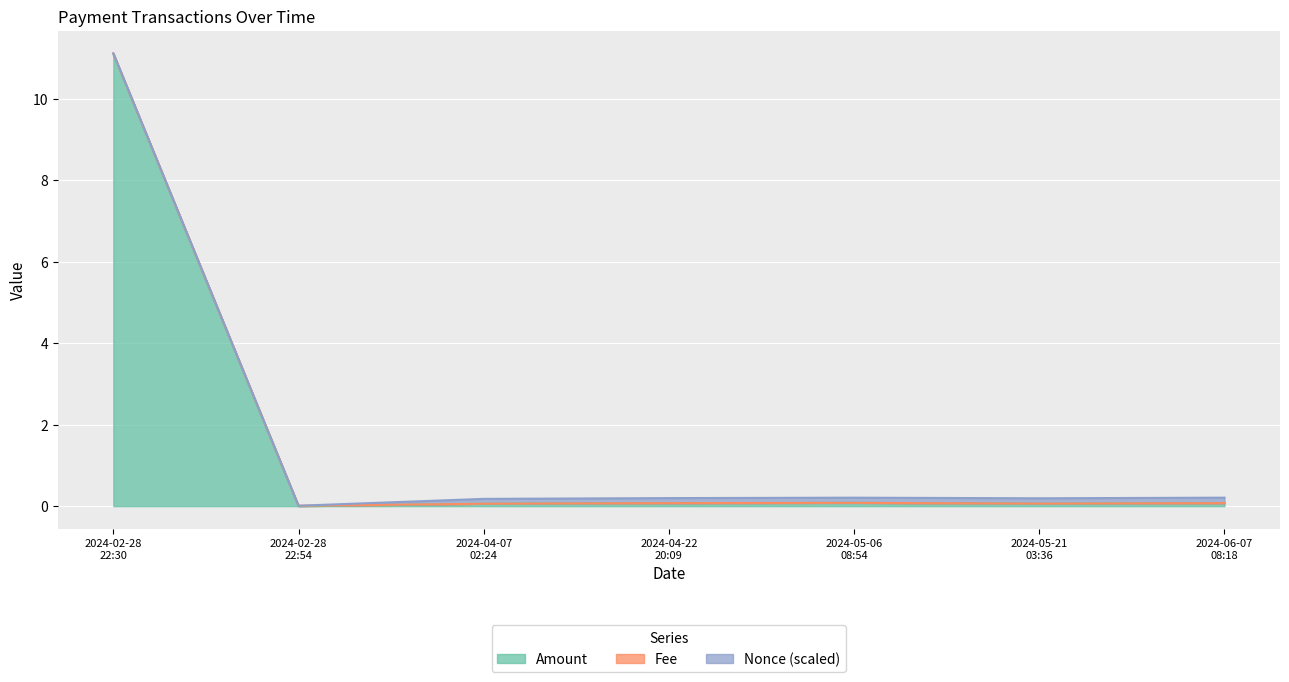

At which label is Nonce (scaled) closest to 0?

2024-02-28
22:54